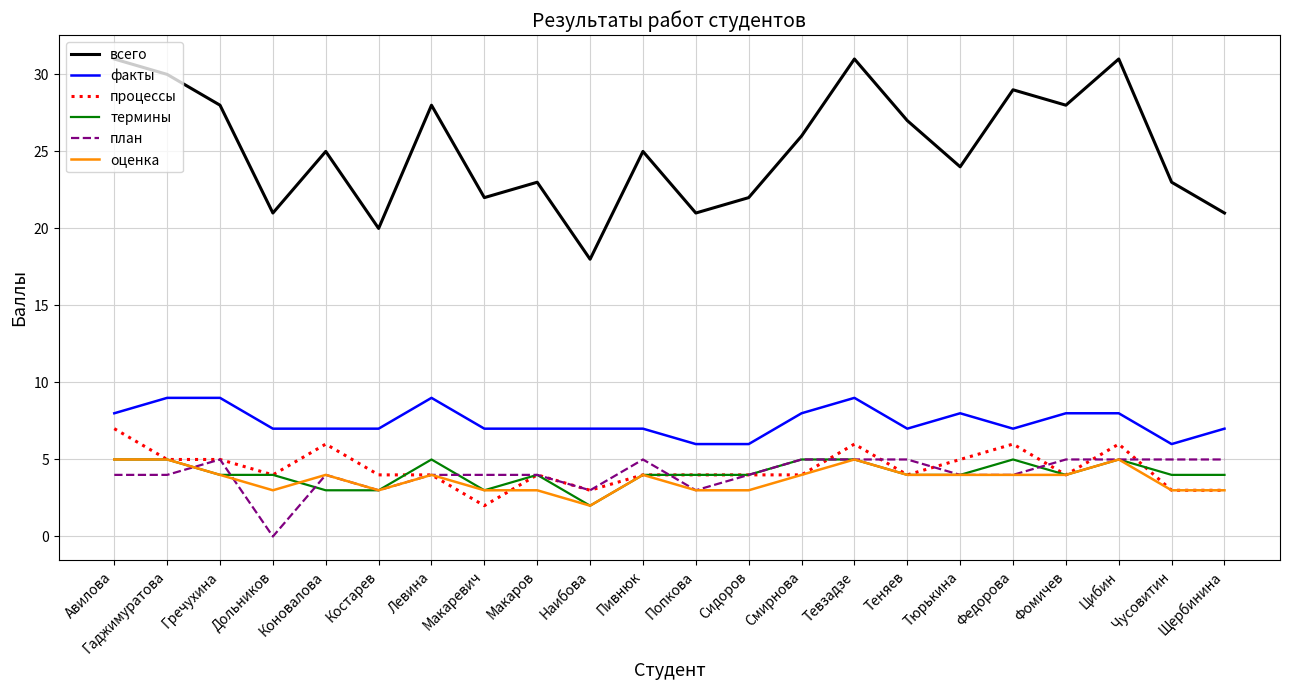

True or false: всего and термины intersect in this chart.

False